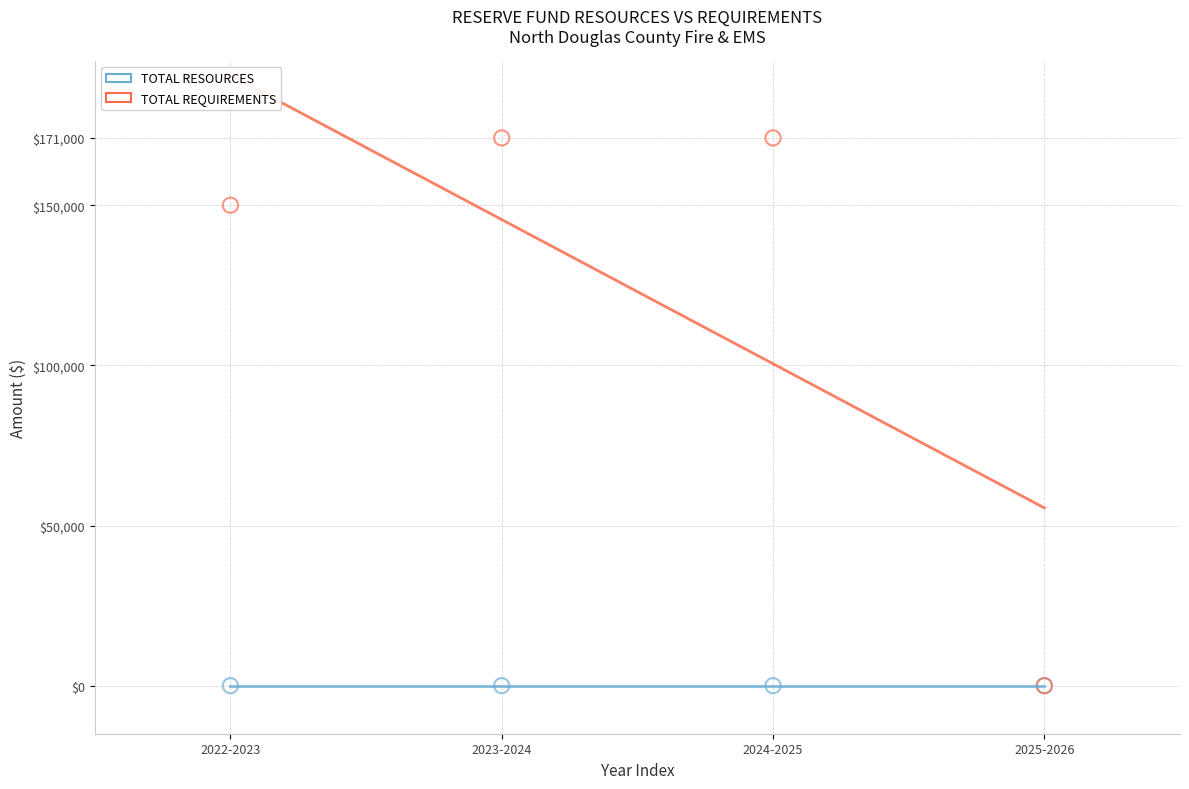

In the TOTAL REQUIREMENTS series, what Y value is closest to 85500?

150000